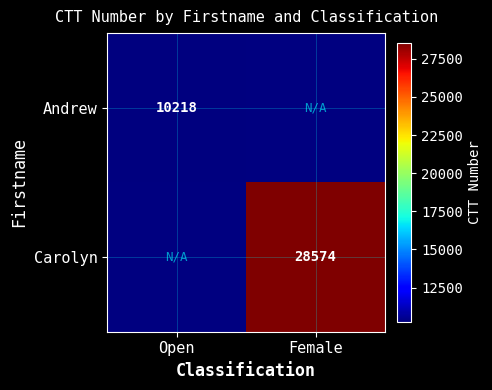

The Carolyn series shows 28574 at Female. True or false?

True